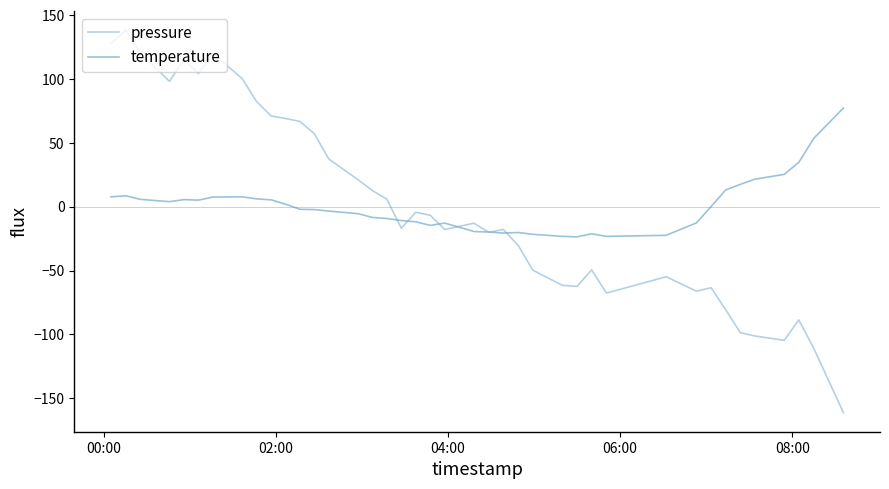

Which series has the largest range (max minus min)?

pressure